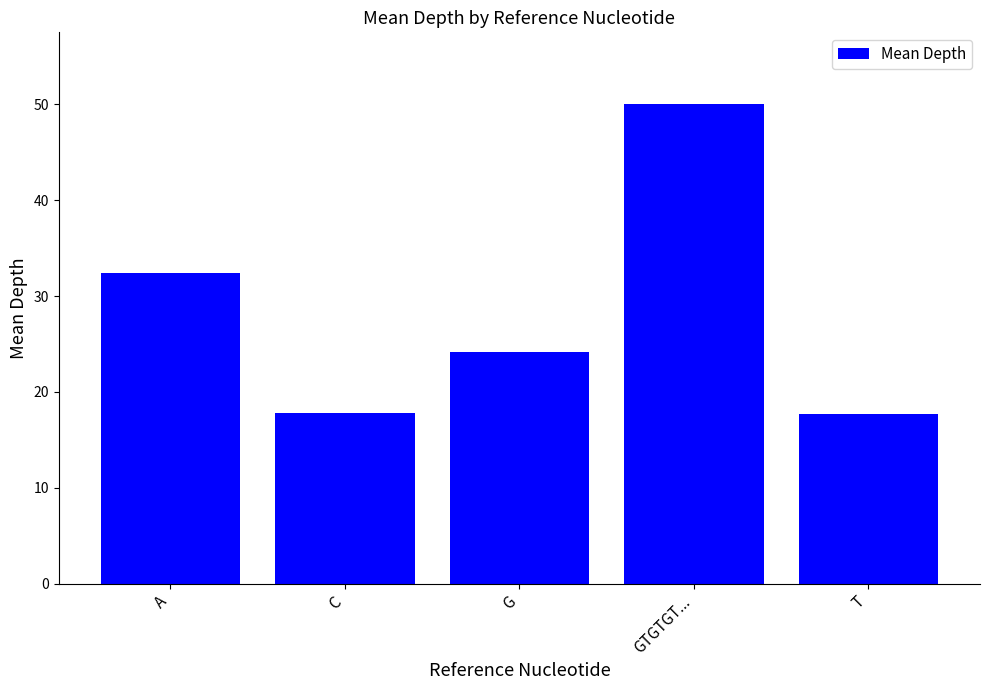

What is the label of the 2nd bar from the right?

GTGTGT...